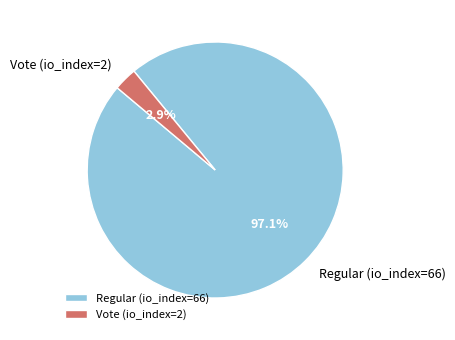

Which has a higher value, Vote (io_index=2) or Regular (io_index=66)?

Regular (io_index=66)